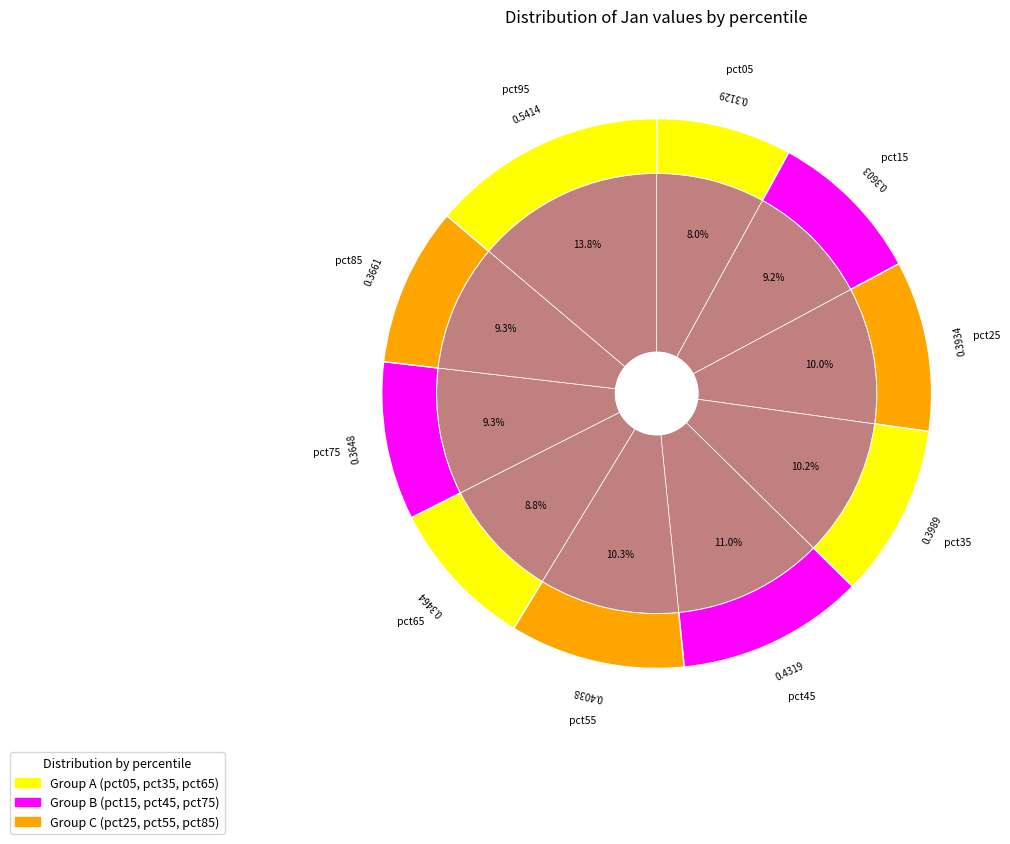

Is there a majority slice in this chart?

No